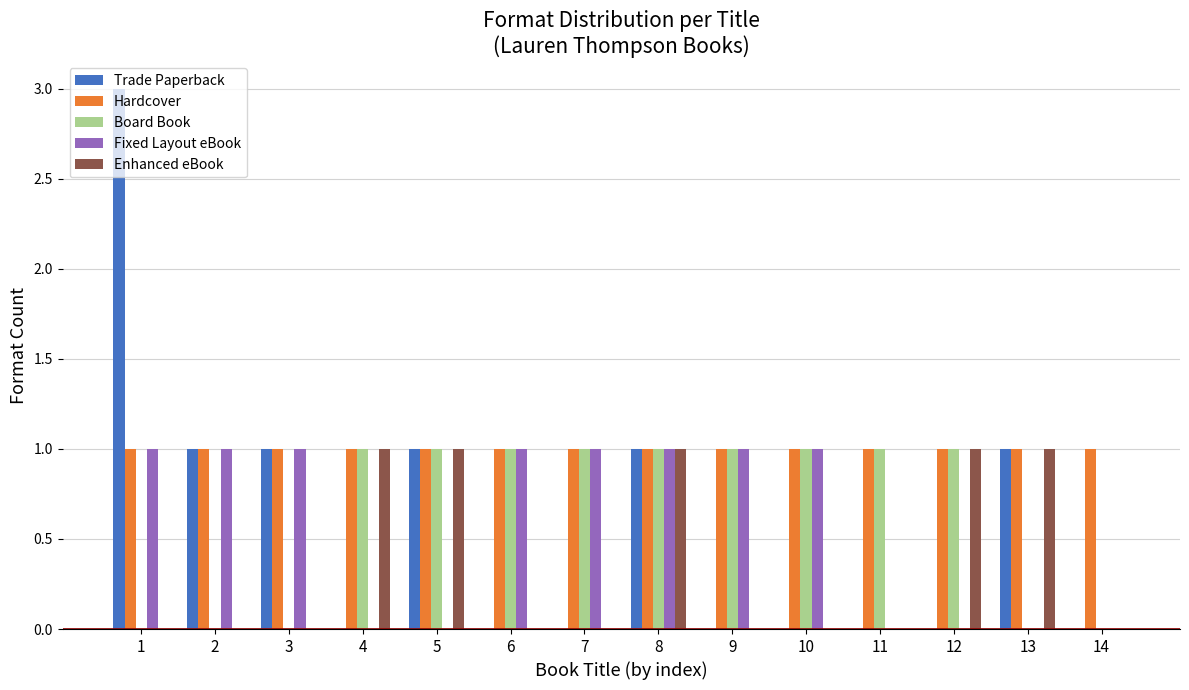

How many groups of bars are there?

14